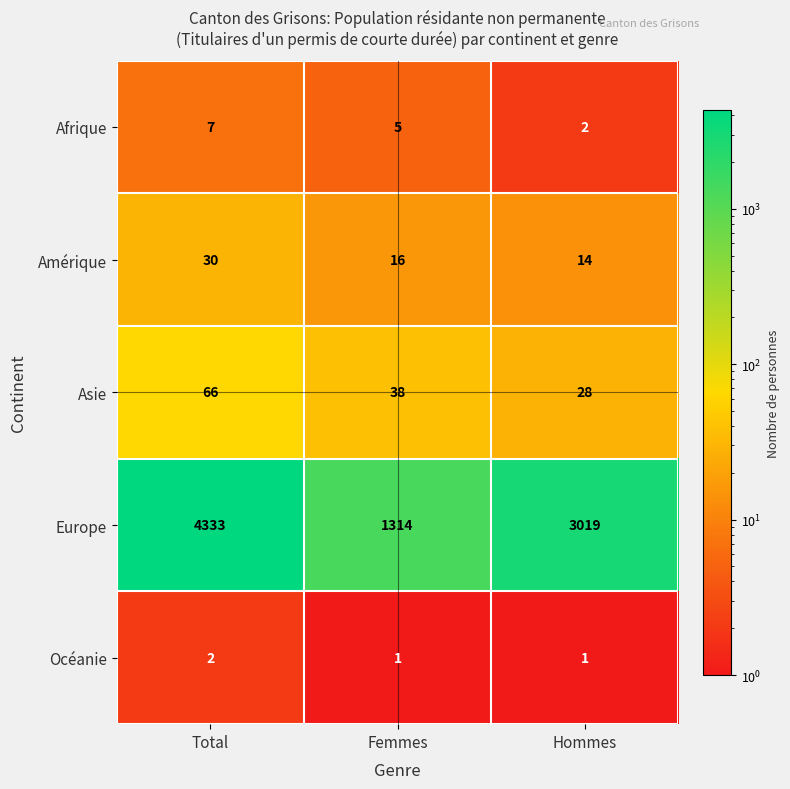

Reading left to right, extract all data points from this chart.

Afrique: Total=7	Femmes=5	Hommes=2
Amérique: Total=30	Femmes=16	Hommes=14
Asie: Total=66	Femmes=38	Hommes=28
Europe: Total=4333	Femmes=1314	Hommes=3019
Océanie: Total=2	Femmes=1	Hommes=1